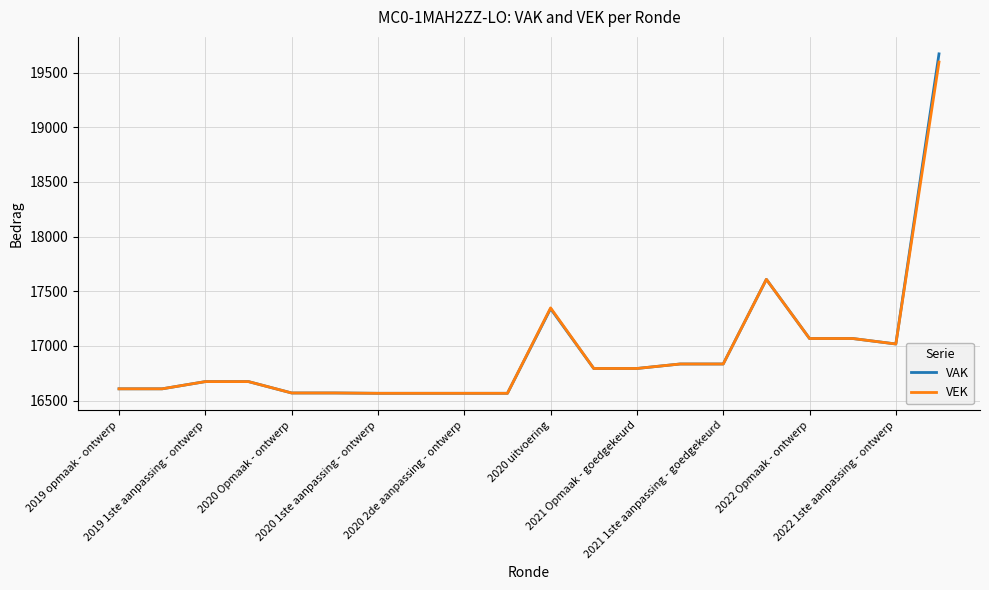

Which series has the largest range (max minus min)?

VAK